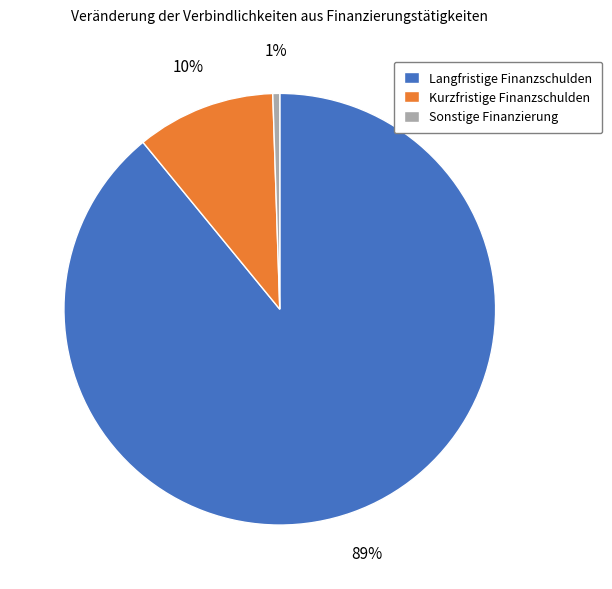

To the nearest percent, what is the combined percentage of Sonstige Finanzierung and Kurzfristige Finanzschulden?

11%